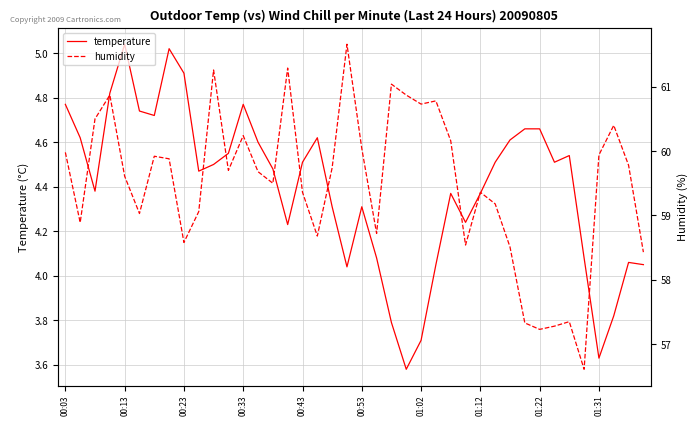

What is the minimum value for humidity?

56.6